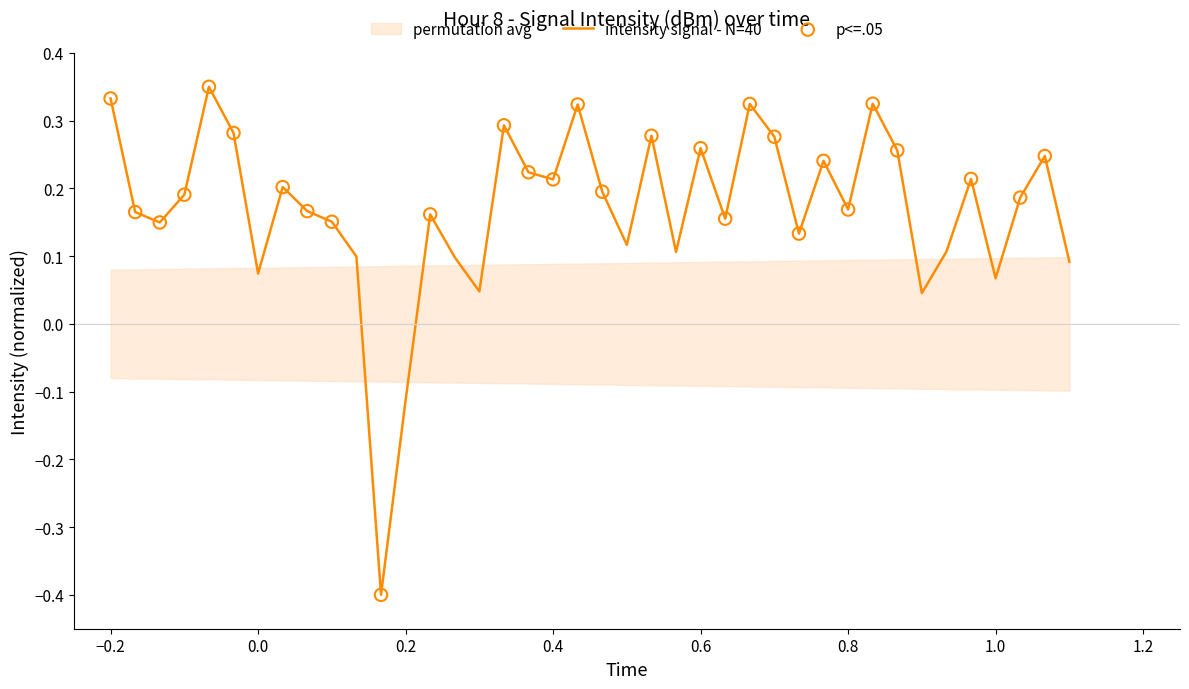

What is the lowest value of the intensity signal - N=40 series?

-0.4